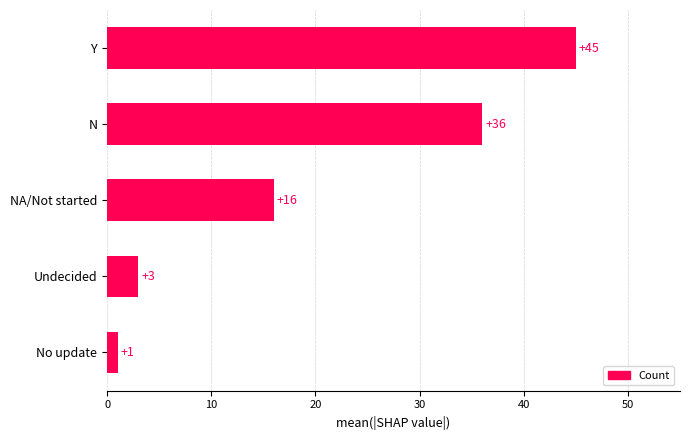

Rank the categories by value from lowest to highest.

No update, Undecided, NA/Not started, N, Y